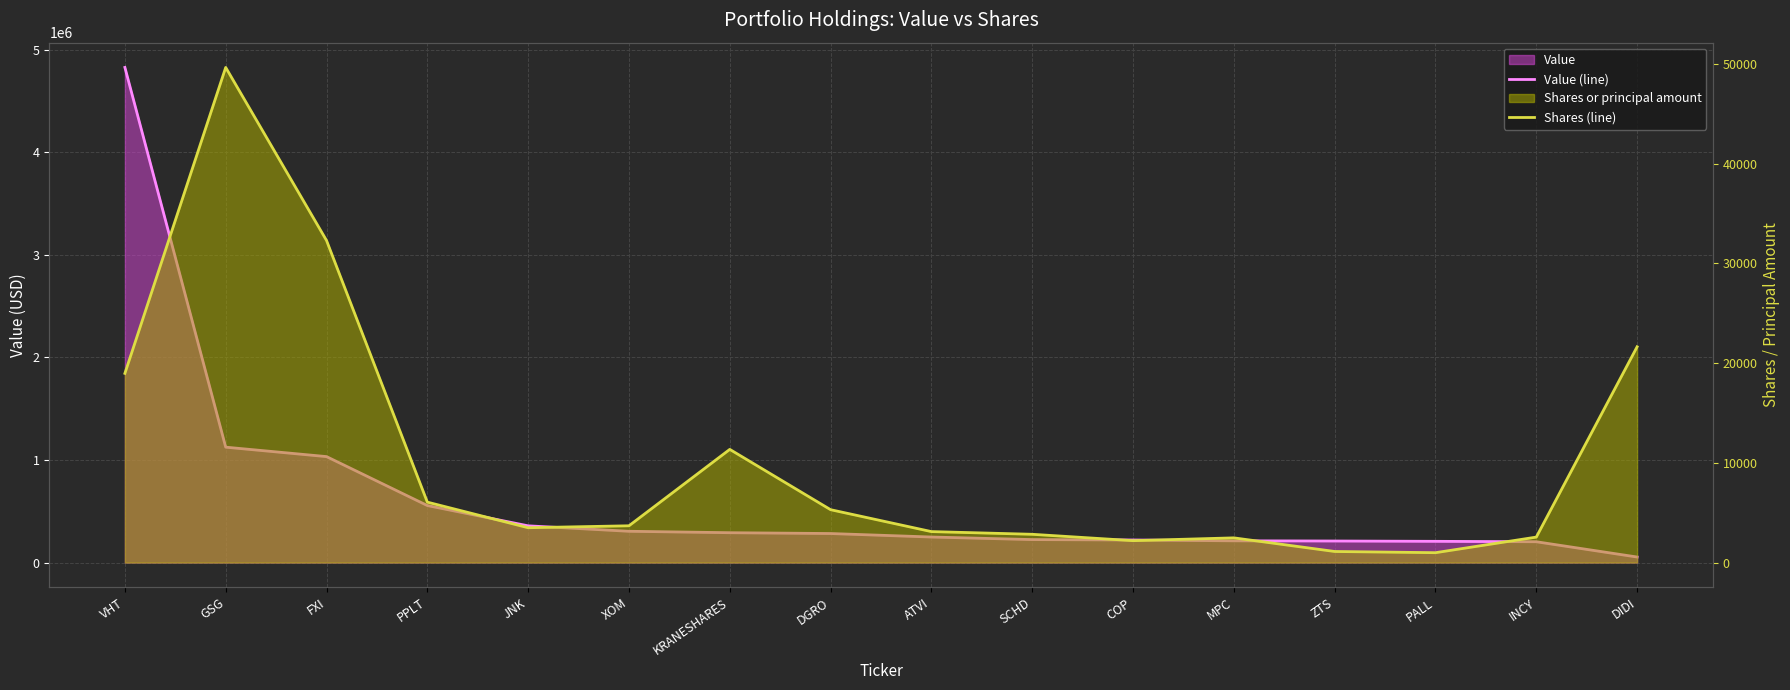

At which label does Value (line) reach its minimum?

DIDI